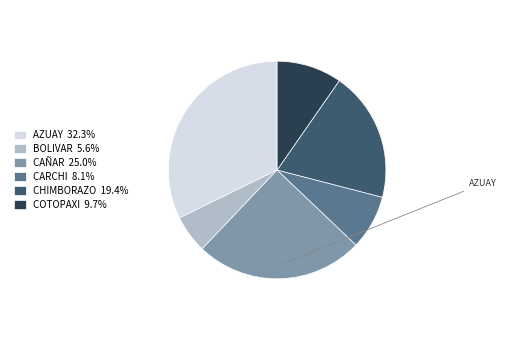

What is the ratio of the value at COTOPAXI 9.7% to the value at AZUAY 32.3%?

0.3